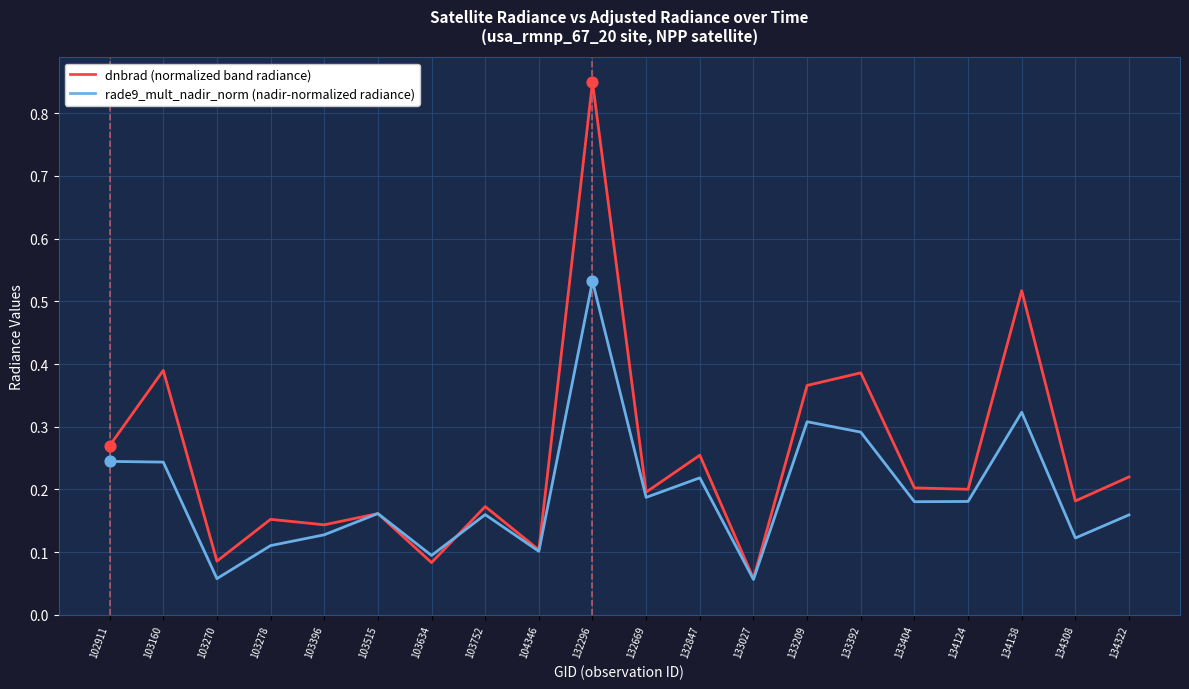

Which series has the largest total across all categories?

dnbrad (normalized band radiance)